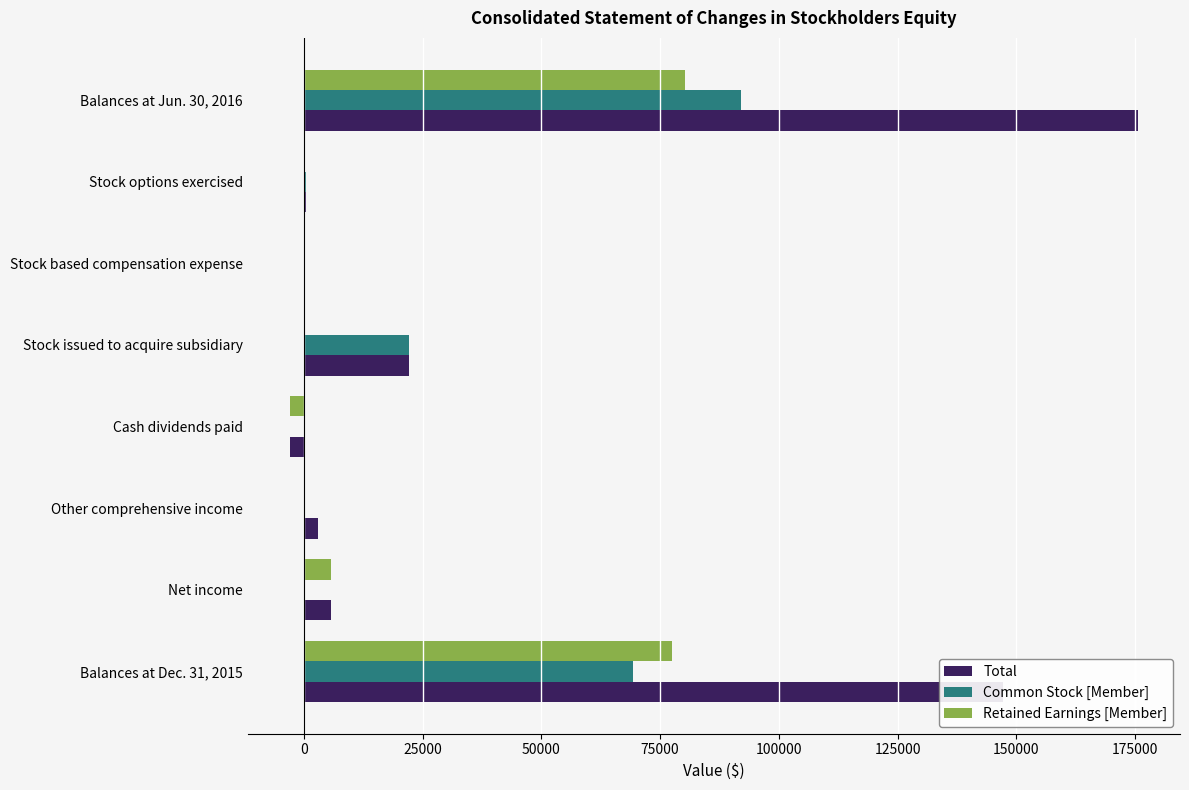

Count the number of data series in this chart.

3